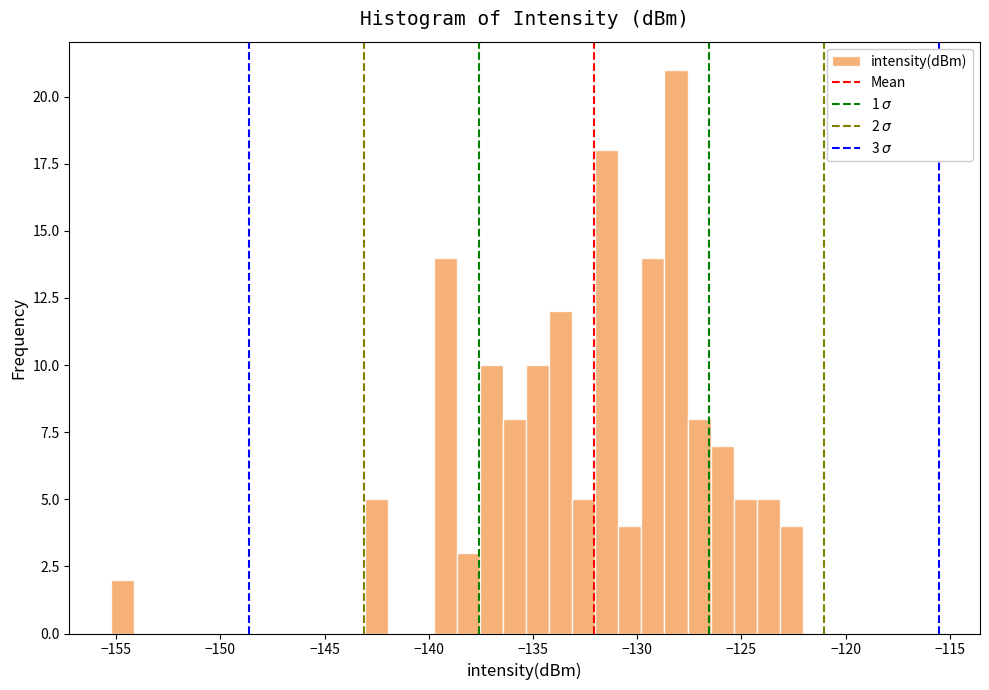

Read against the x-axis, roughly where is the centre of the tallest bar?

-128.0